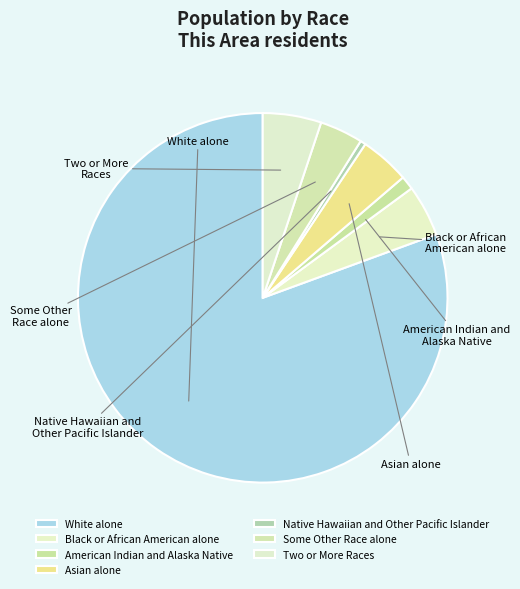

What is the change in value from Some Other Race alone to Two or More Races?

+73